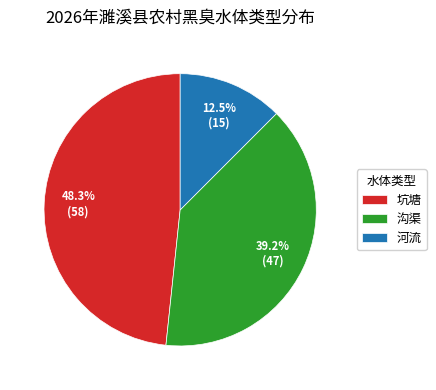

How many slices are in this pie chart?

3